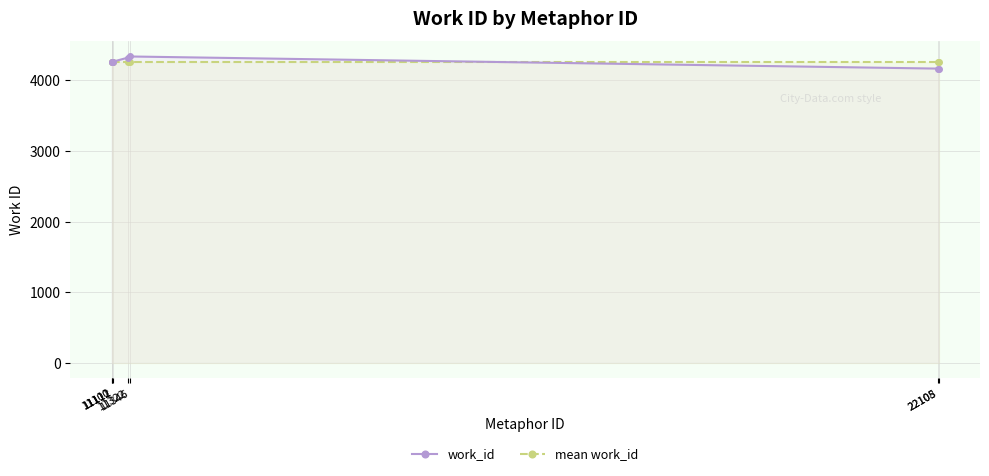

At which category does the chart reach its peak across all series?

11346